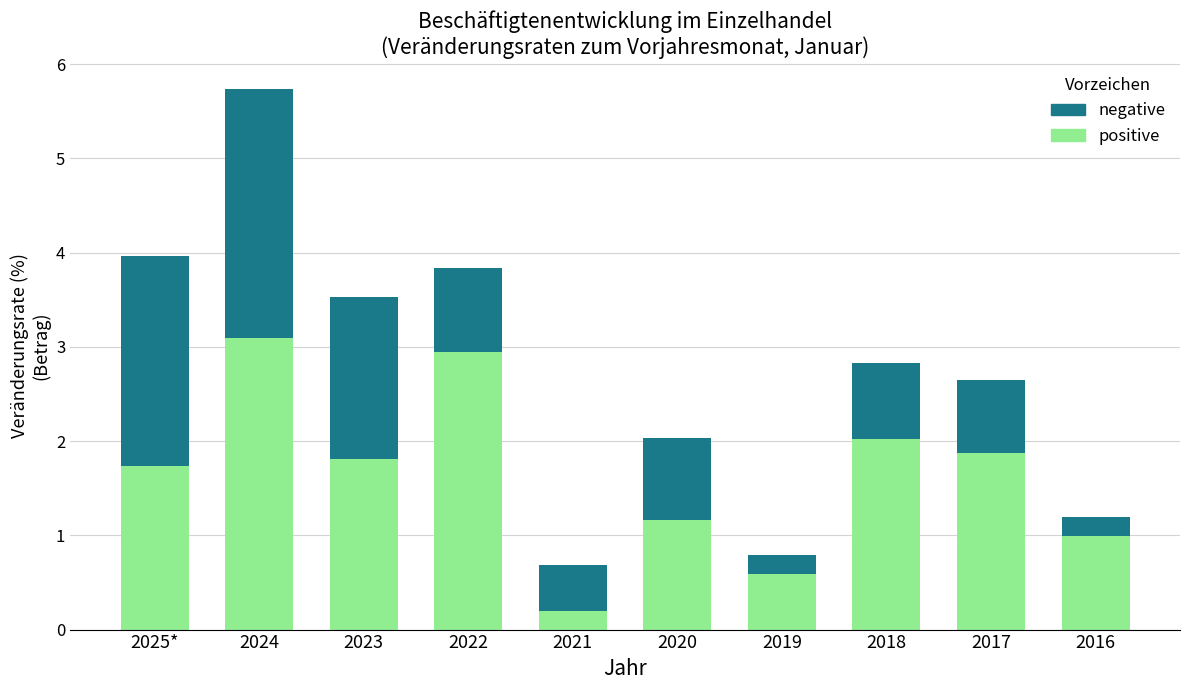

Which category has the highest value in the positive series?

2024